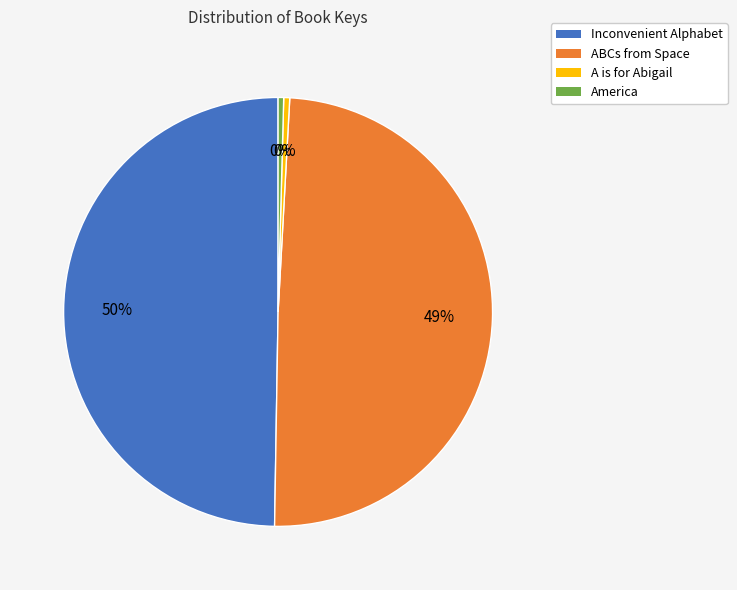

Approximately how many times larger is the value at Inconvenient Alphabet compared to America?

118.8